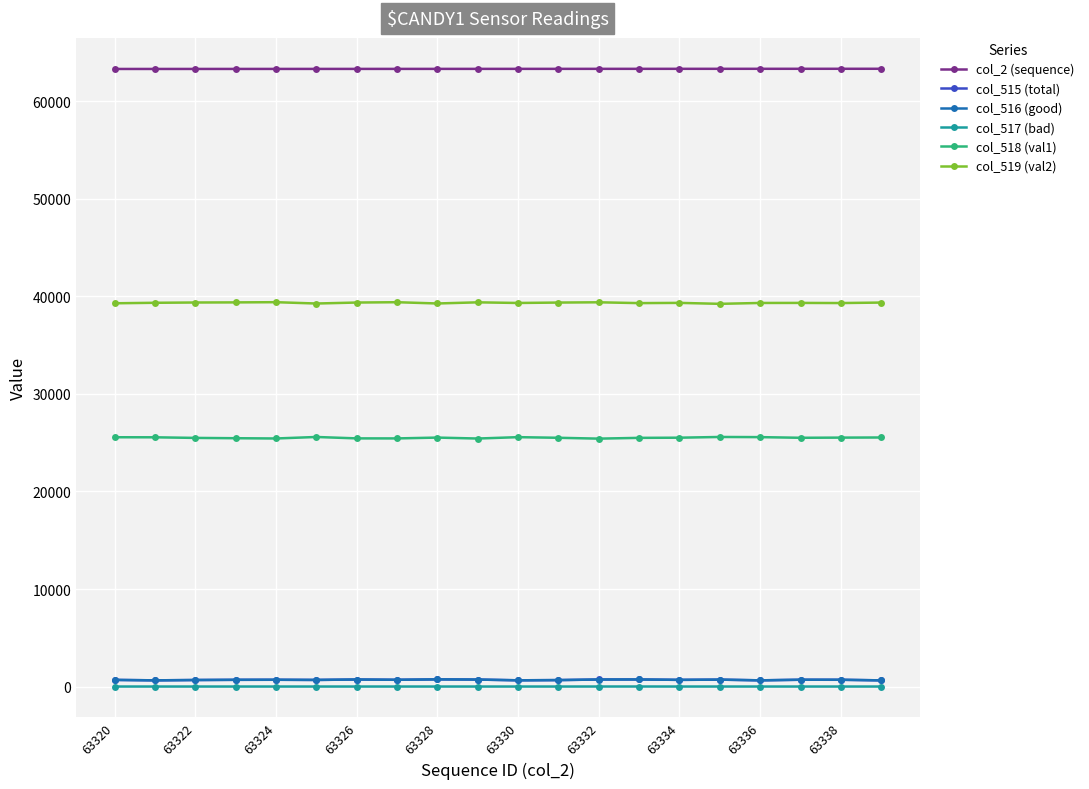

What is the maximum value shown in the chart?

63339